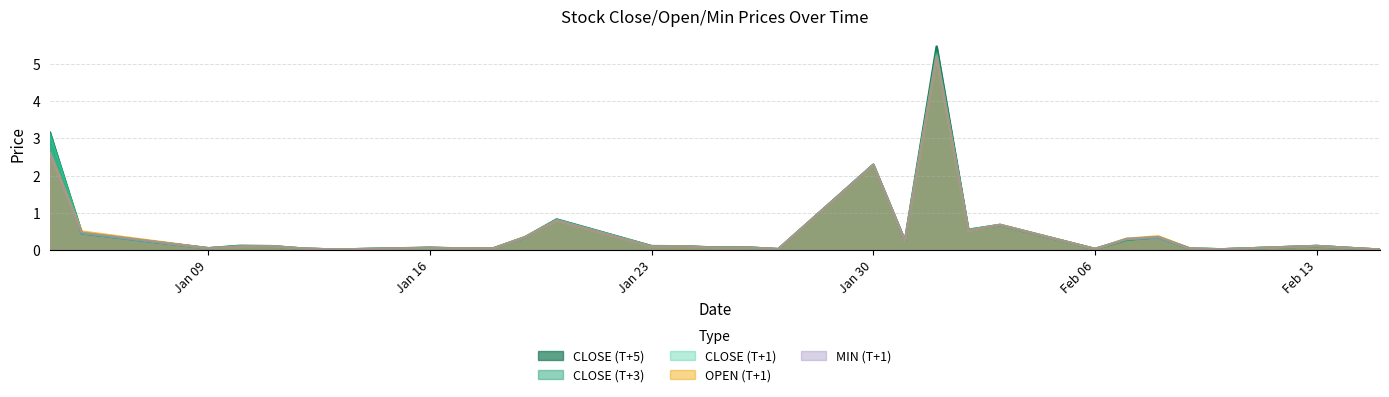

Which series has the largest total across all categories?

CLOSE (T+5)